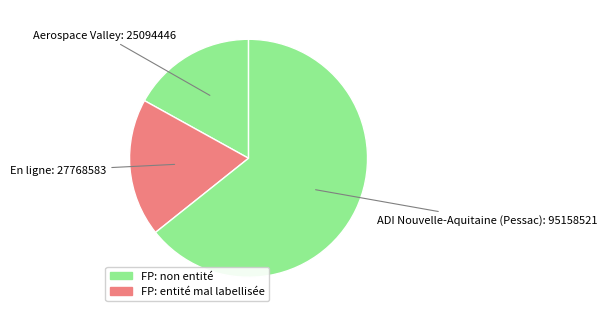

Between Aerospace Valley and ADI Nouvelle-Aquitaine (Pessac), which is larger?

ADI Nouvelle-Aquitaine (Pessac)